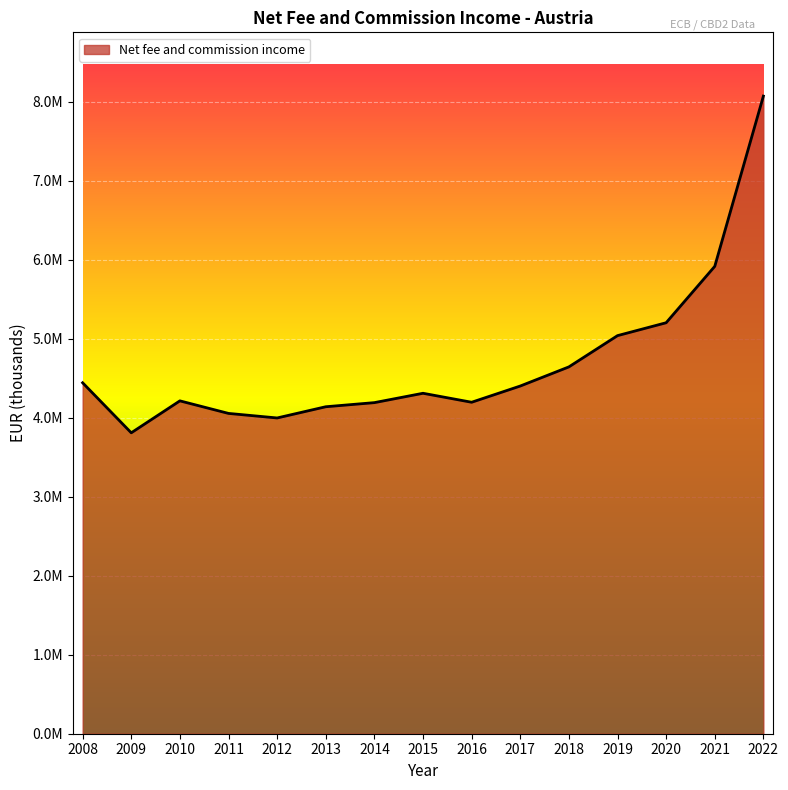

How many points are higher than both their immediate neighbors (excluding endpoints)?

2